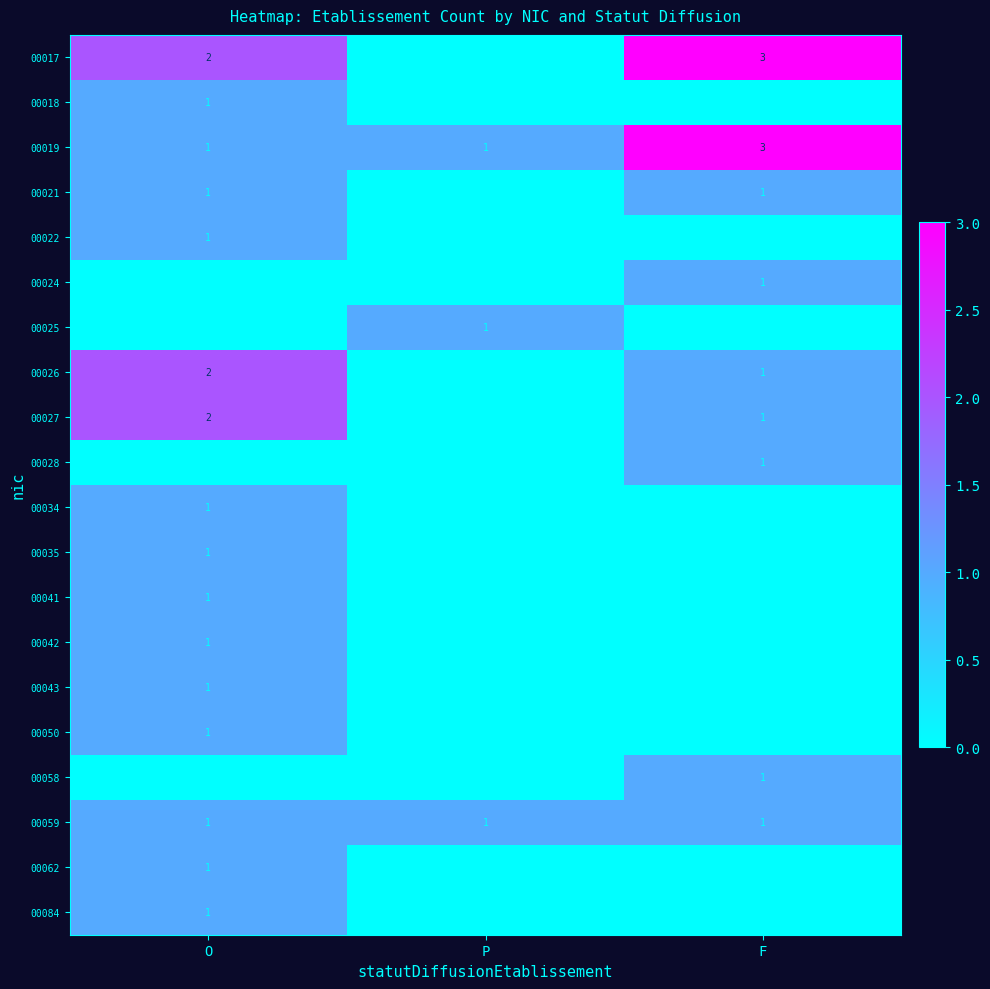

The value of 00022 at O is 1. True or false?

True